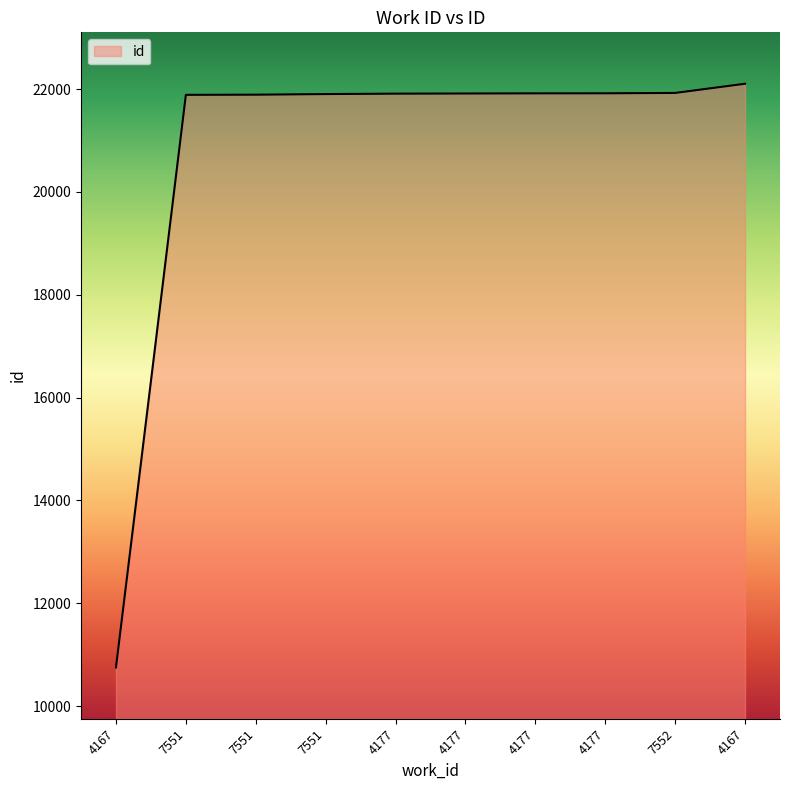

What is the label of the 8th point from the right?

7551